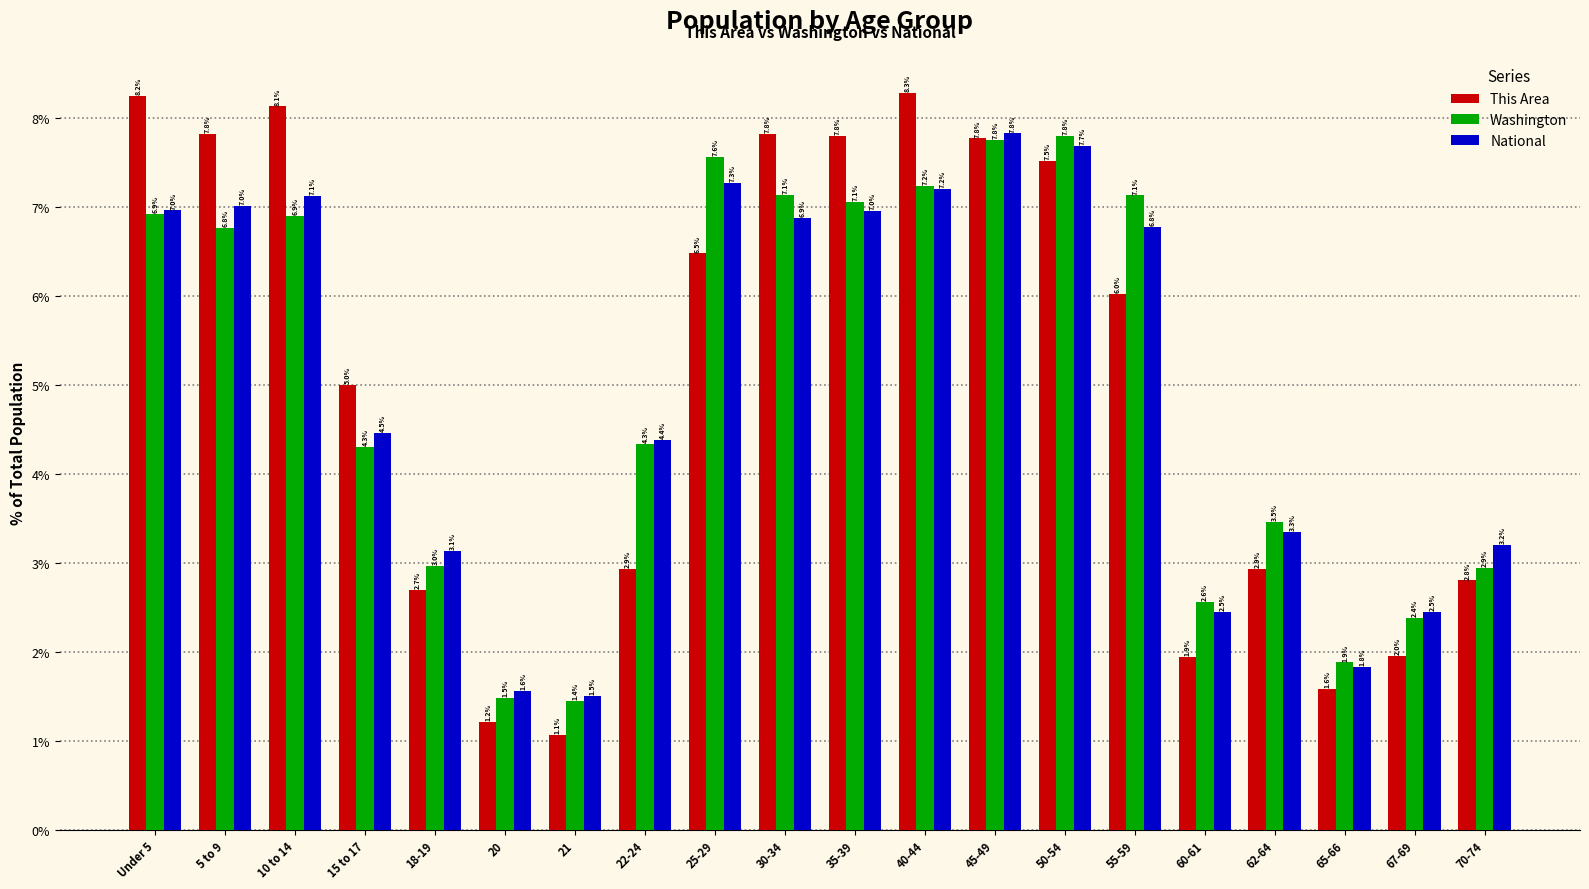

What are all the series names shown in the legend?

This Area, Washington, National